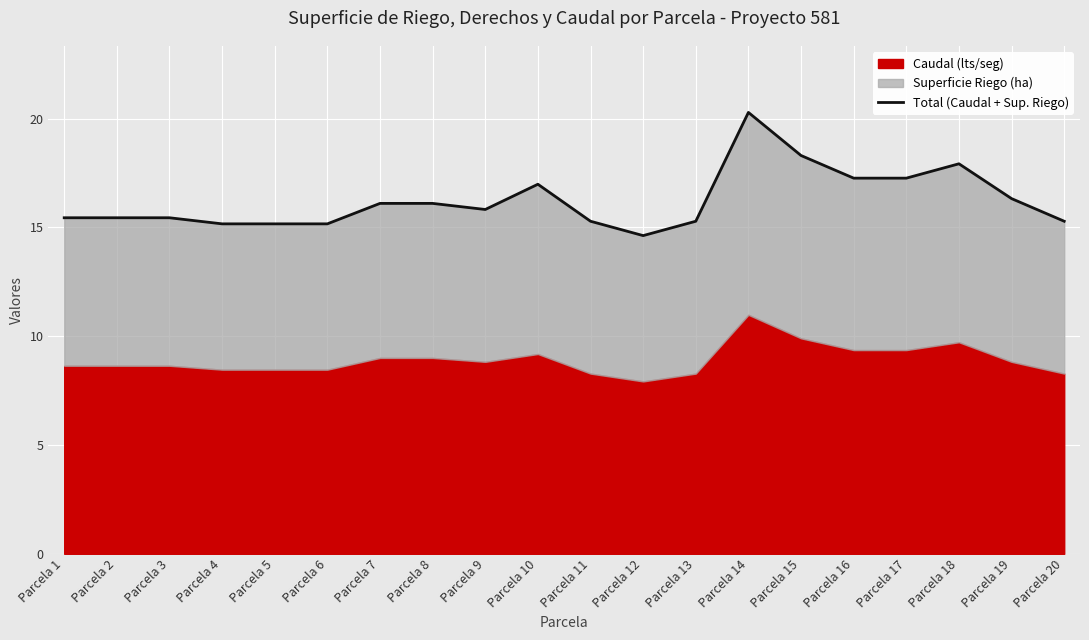

Reading left to right, transcribe all the data shown in this chart.

Parcela 1=15.4	Parcela 2=15.4	Parcela 3=15.4	Parcela 4=15.2	Parcela 5=15.2	Parcela 6=15.2	Parcela 7=16.1	Parcela 8=16.1	Parcela 9=15.8	Parcela 10=17.0	Parcela 11=15.3	Parcela 12=14.6	Parcela 13=15.3	Parcela 14=20.3	Parcela 15=18.3	Parcela 16=17.3	Parcela 17=17.3	Parcela 18=17.9	Parcela 19=16.3	Parcela 20=15.3